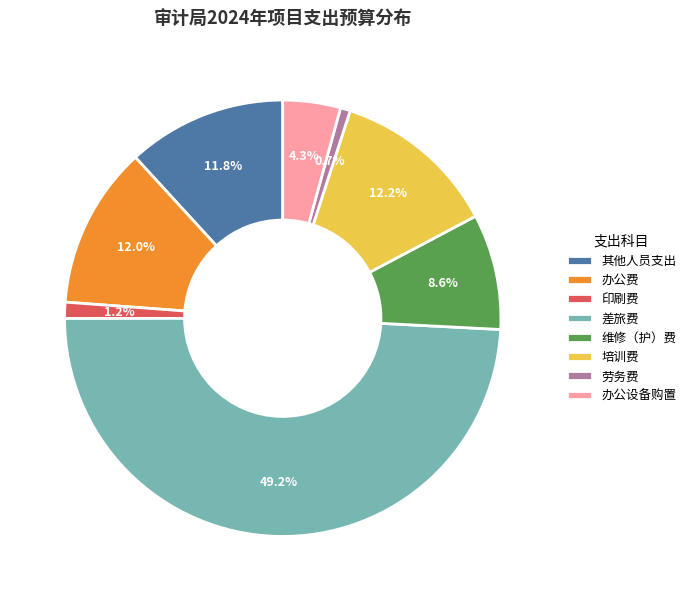

To the nearest percent, what percentage of the pie is 办公费?

12%